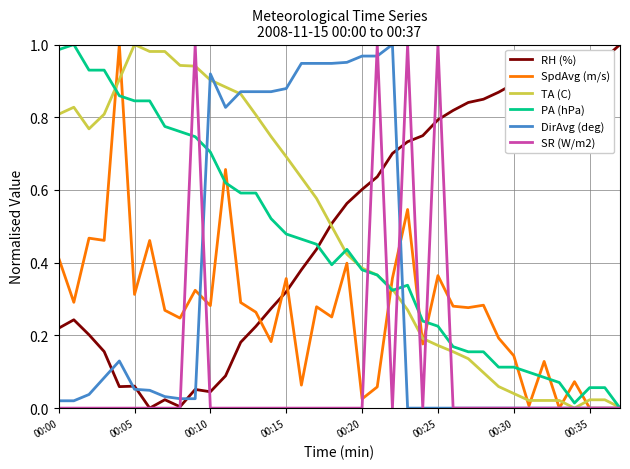

How many SR (W/m2) values are between 0 and 1?

38